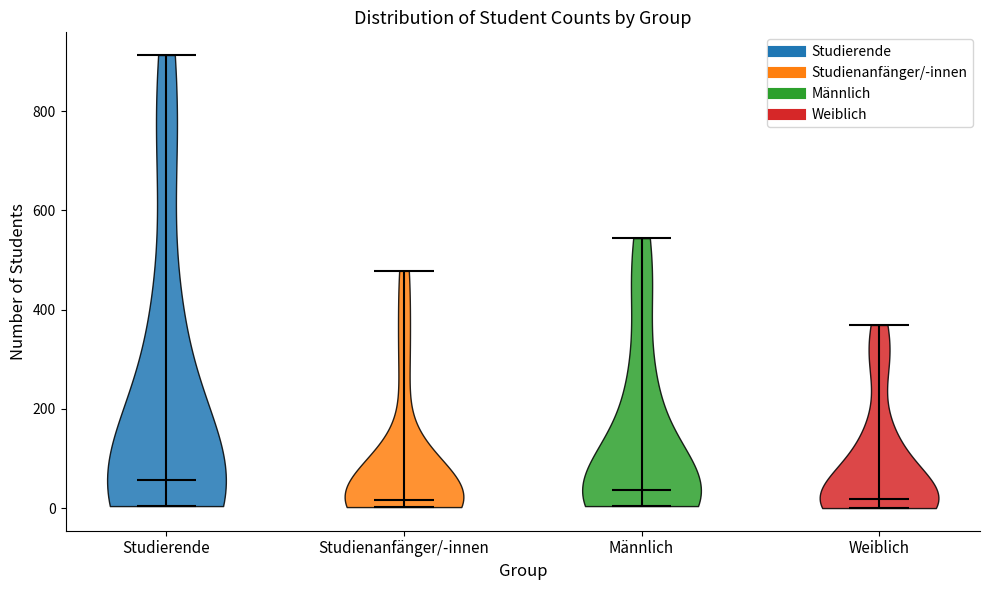

Reading left to right, read every violin against the y-axis: where its median line is, and the lowest and highest points it reaches. The values are not printed on the chart, so give them approximately, as read against the axis.

Studierende: median line 60, lowest point 0, highest point 920
Studienanfänger/-innen: median line 20, lowest point 0, highest point 480
Männlich: median line 40, lowest point 0, highest point 540
Weiblich: median line 20, lowest point 0, highest point 360